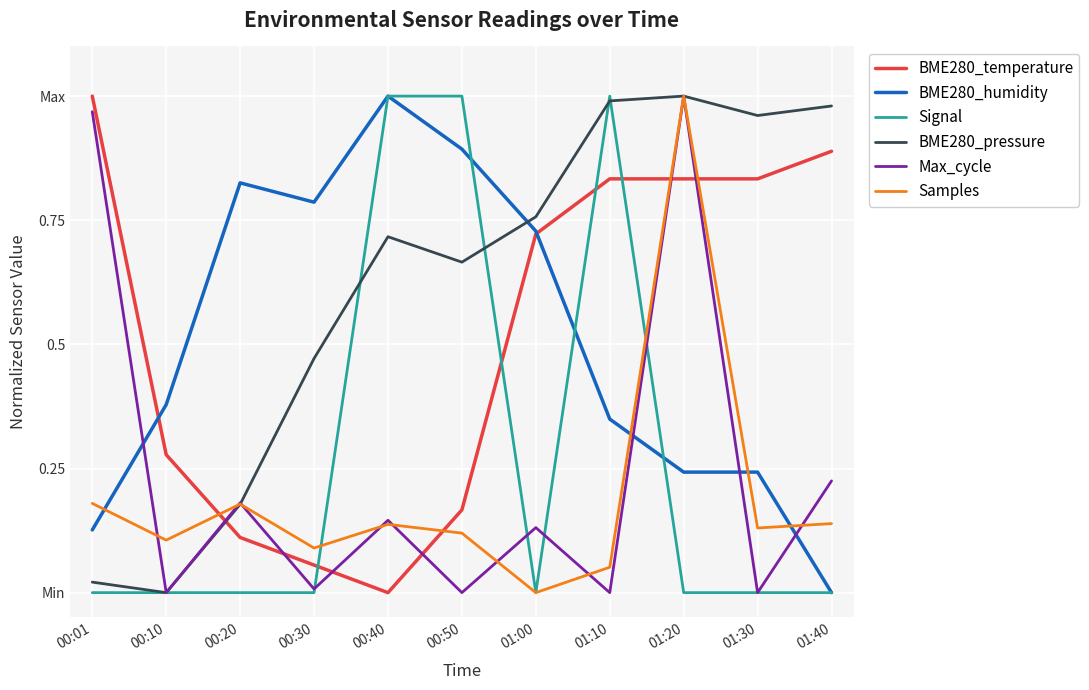

What position from the right is 00:10?

10